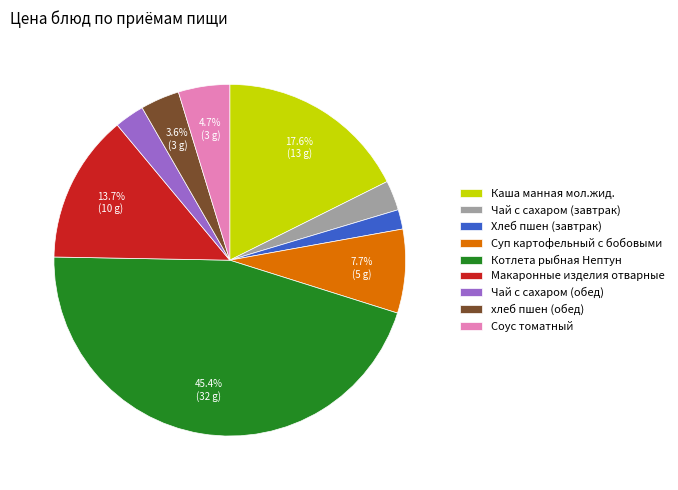

How many segments does this pie chart have?

9